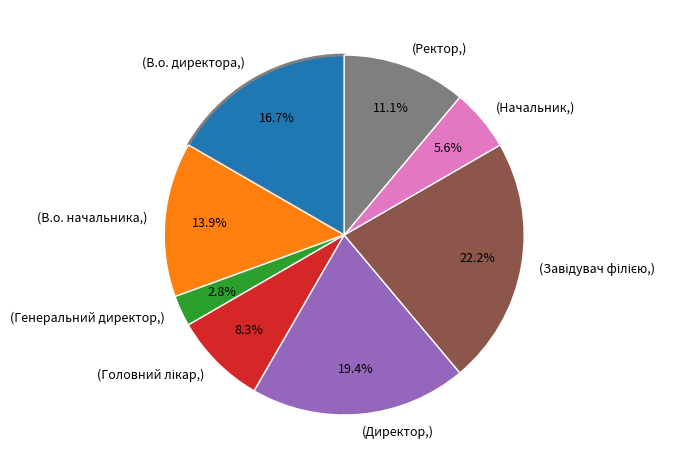

How many segments does this pie chart have?

8